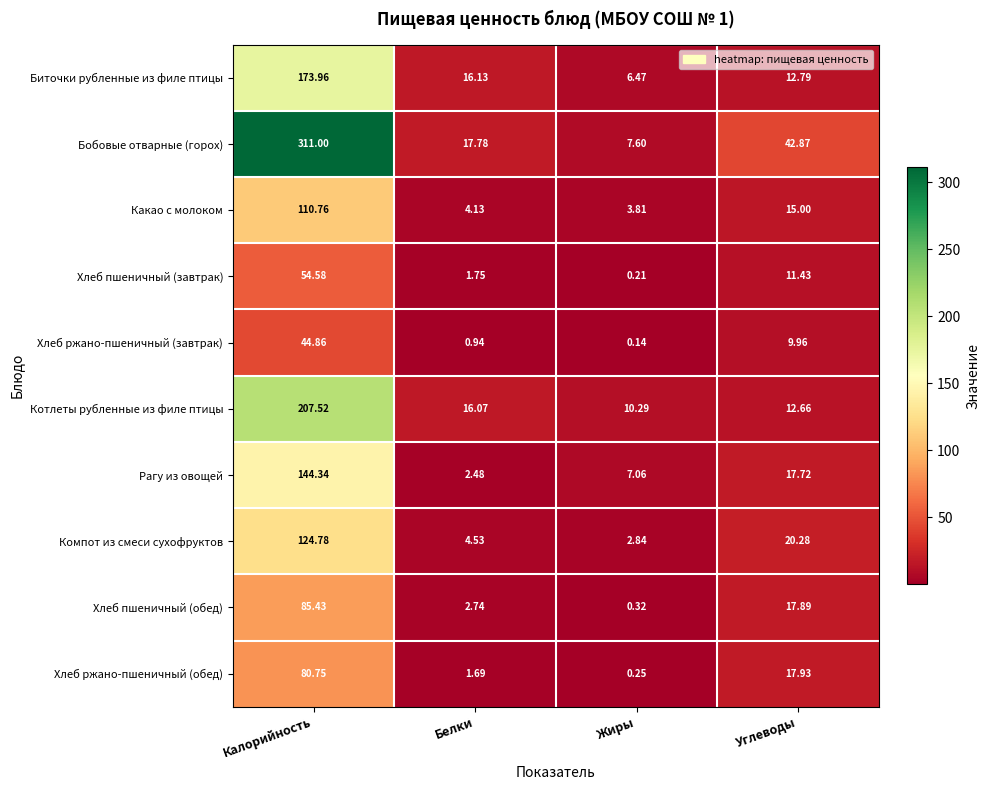

Between Калорийность and Углеводы, which series saw the biggest shift?

Бобовые отварные (горох)